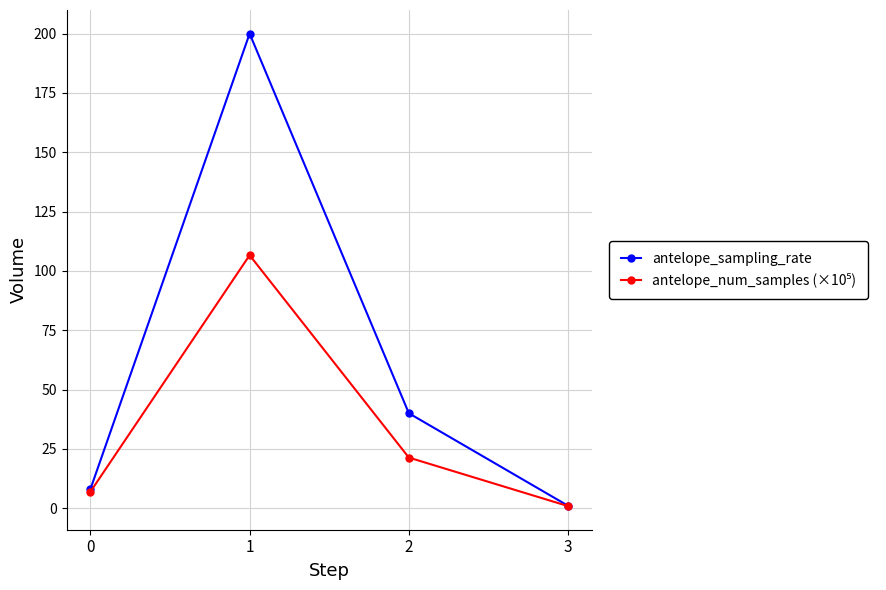

The antelope_sampling_rate series shows 67.1 at 2. True or false?

False